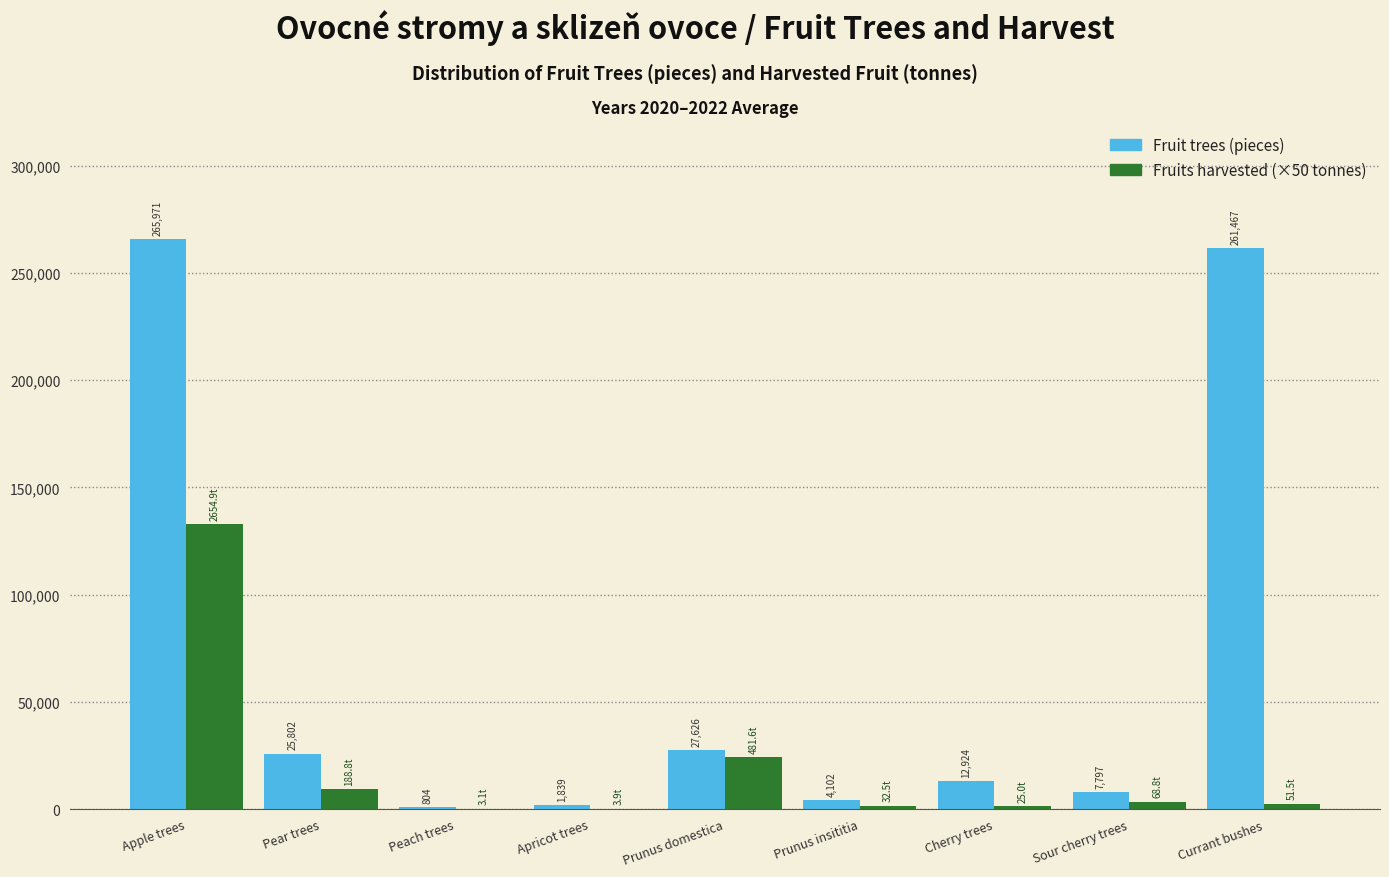

At which label does Fruits harvested (×50 tonnes) reach its peak?

Apple trees